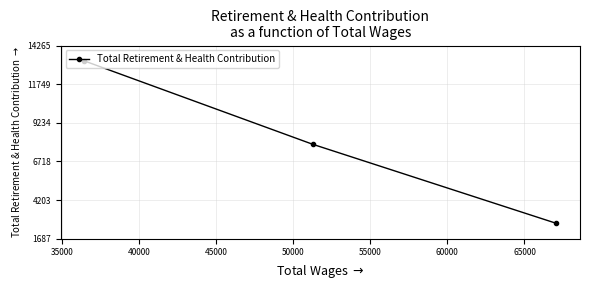

What is the maximum value shown in the chart?

13265